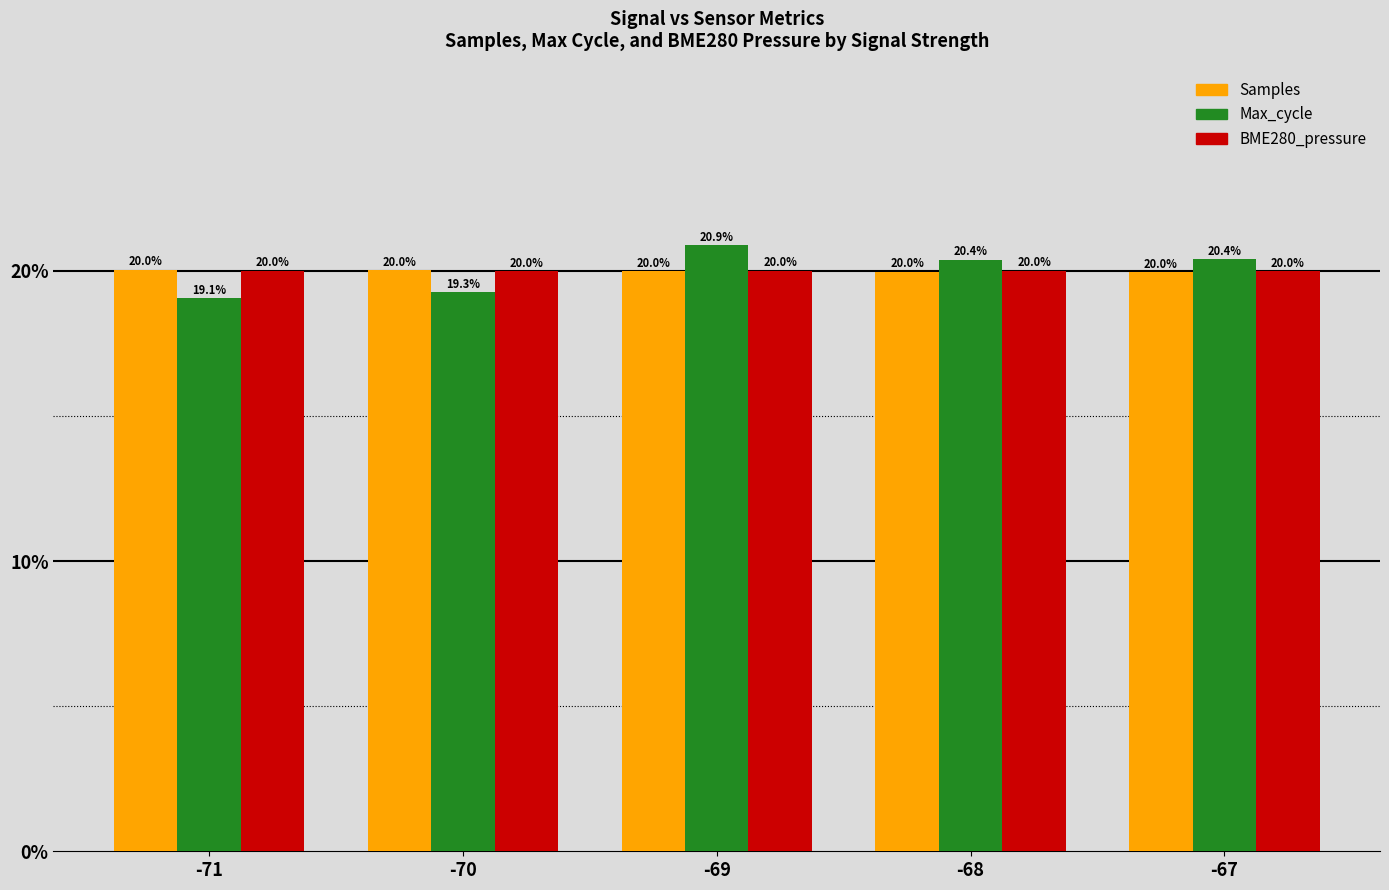

What is the greatest value displayed?

20.9